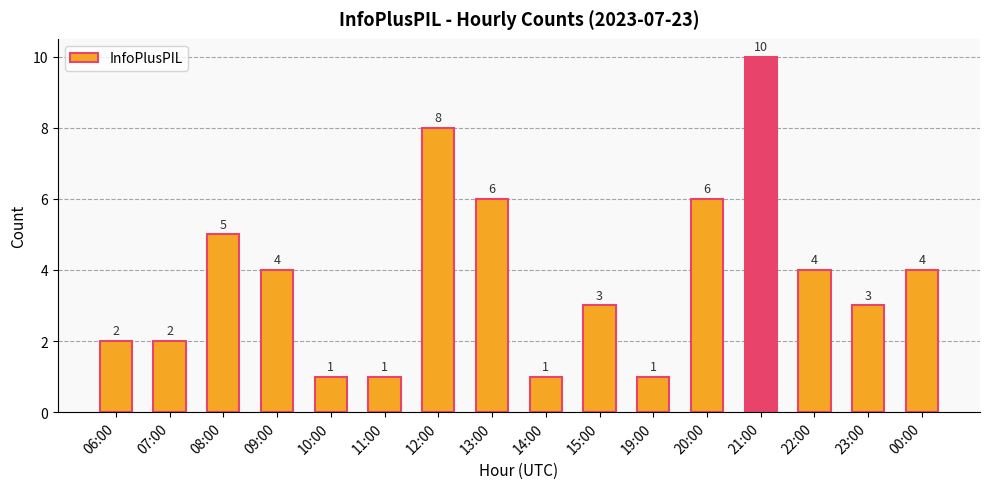

Is it true that the value at 13:00 is 3?

False